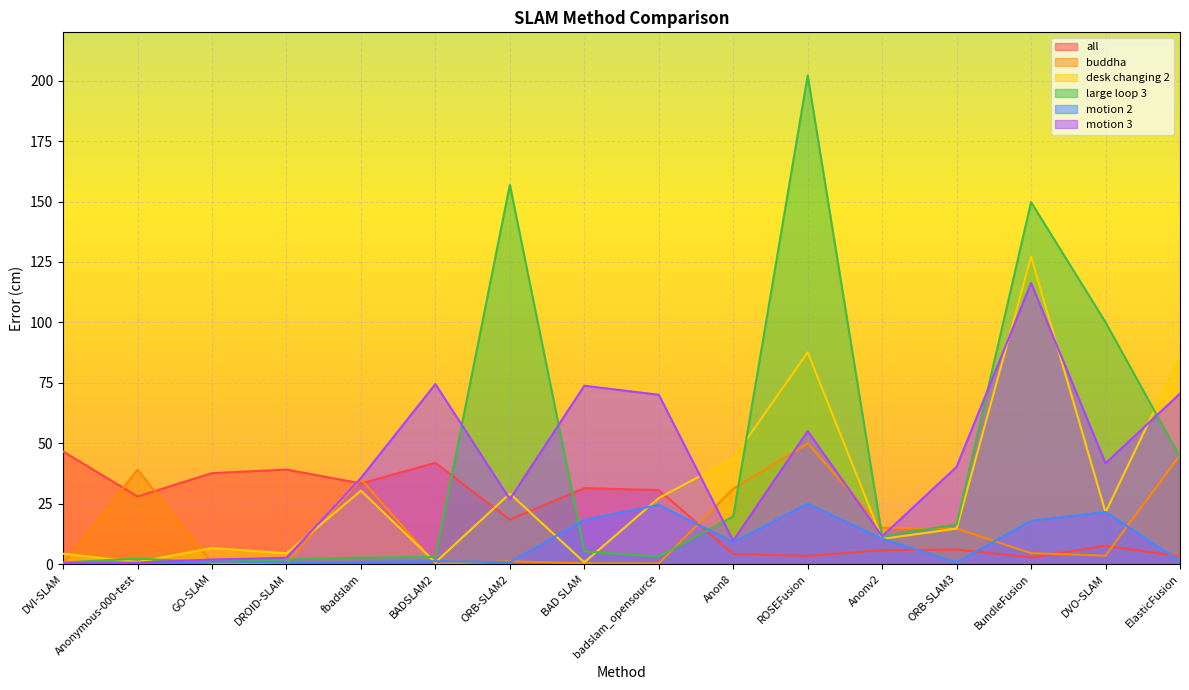

How many data points does each series have?

16